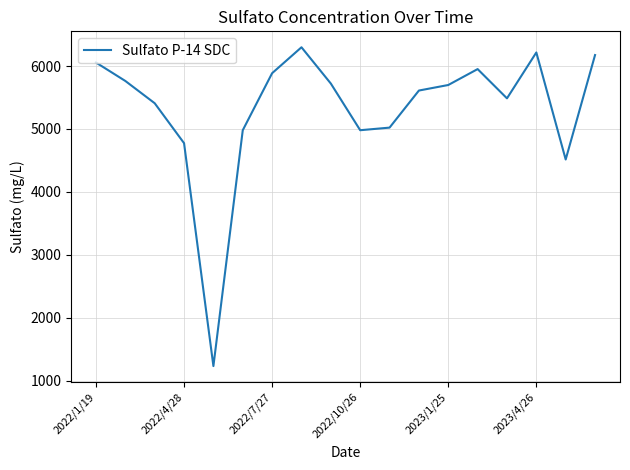

What is the maximum value shown in the chart?

6297.5